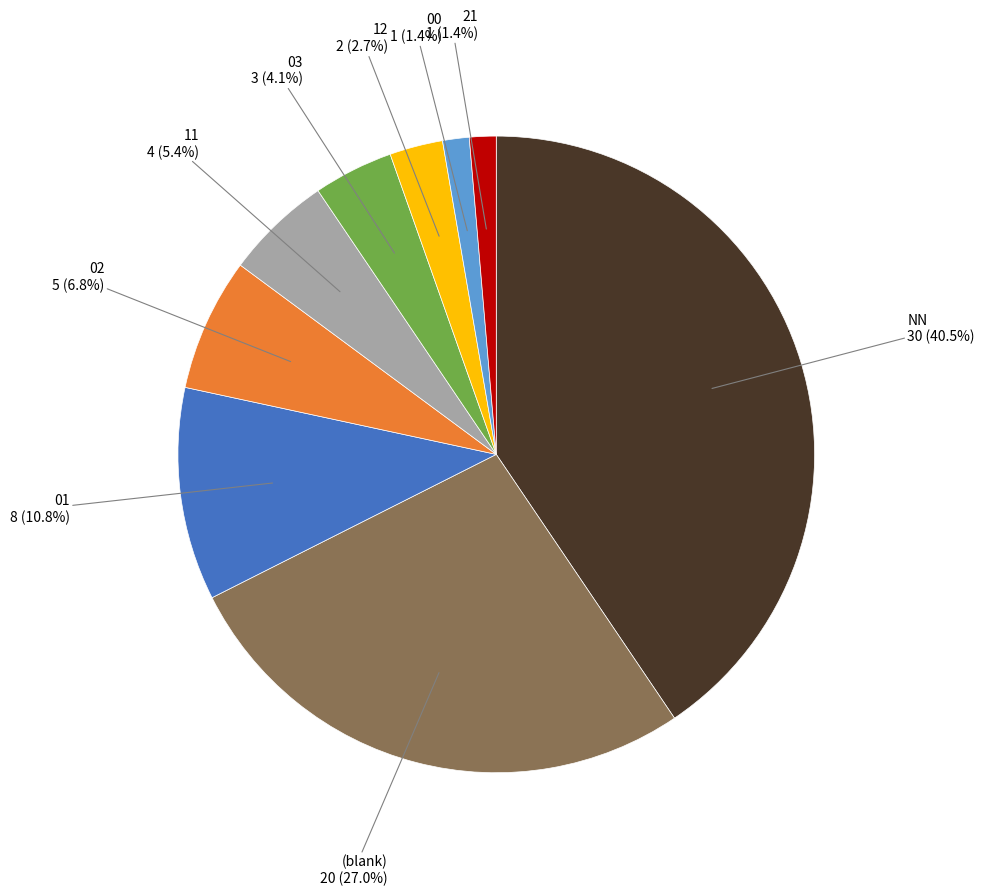

What percentage is NOT represented by (blank)?

73.0%